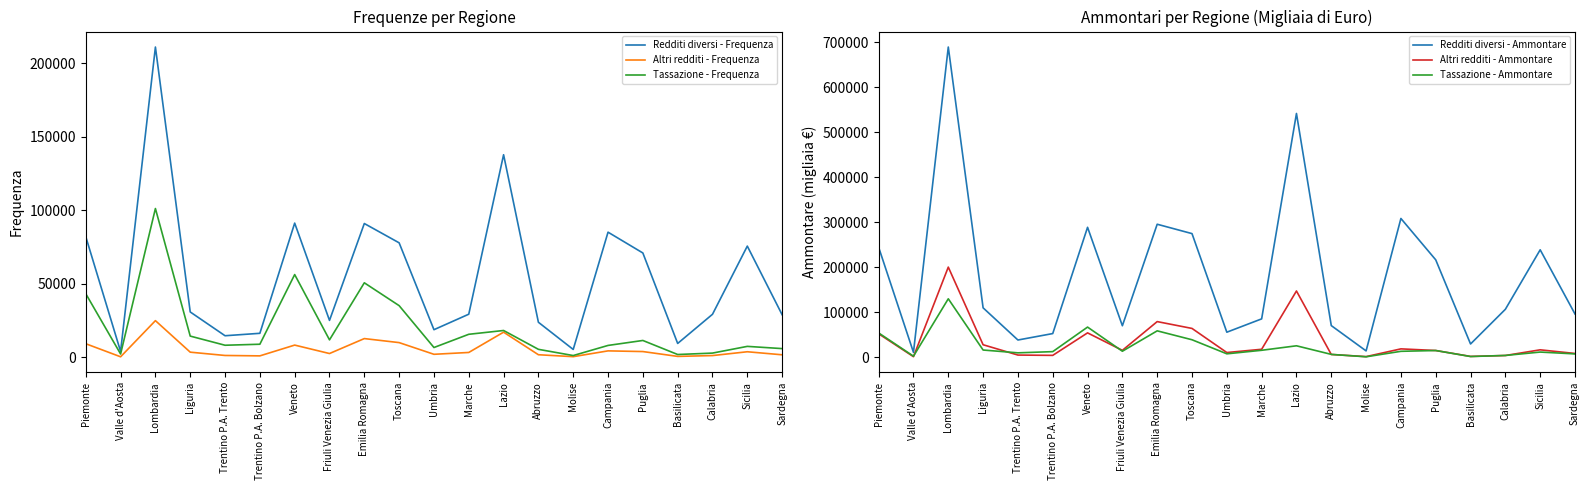

Where is the first local minimum for Tassazione - Frequenza?

Valle d'Aosta